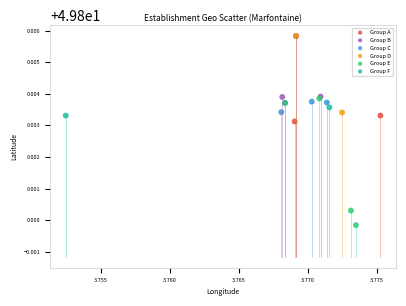

Which series contains the lowest Y value?

Group E